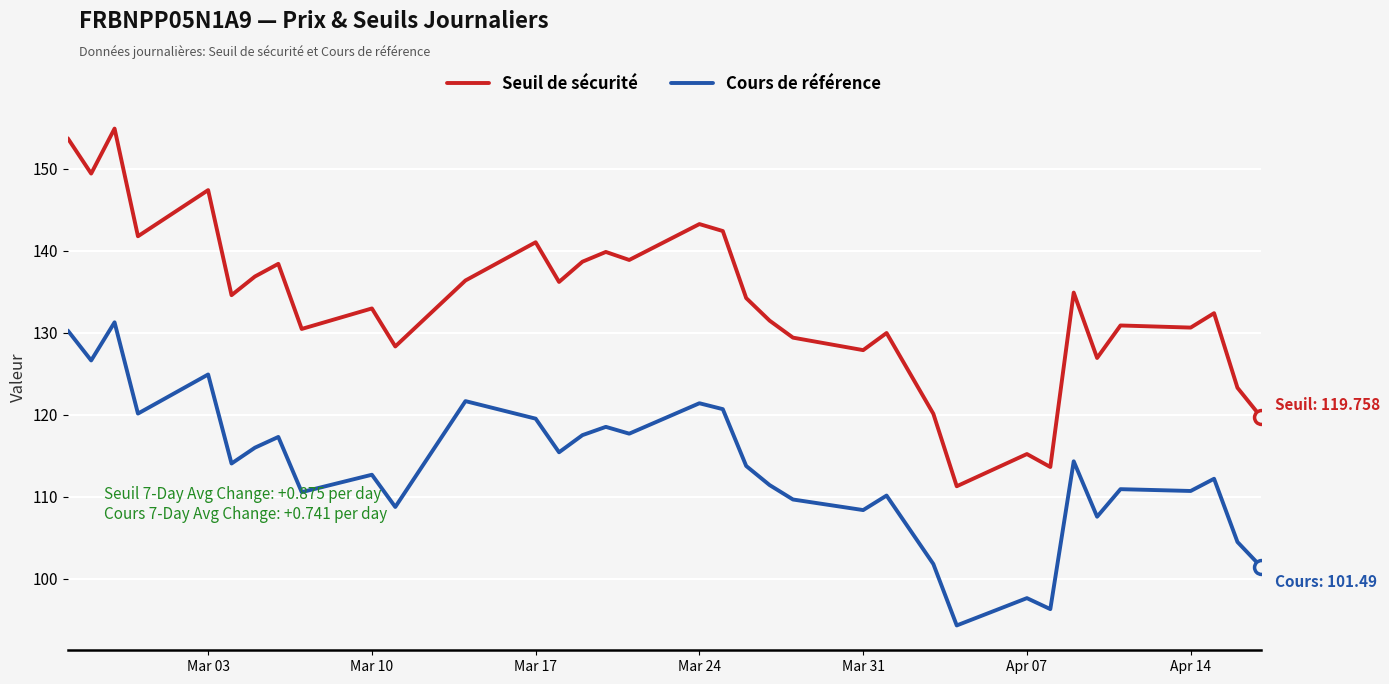

List the series in order of their overall mean, highest first.

Seuil de sécurité, Cours de référence